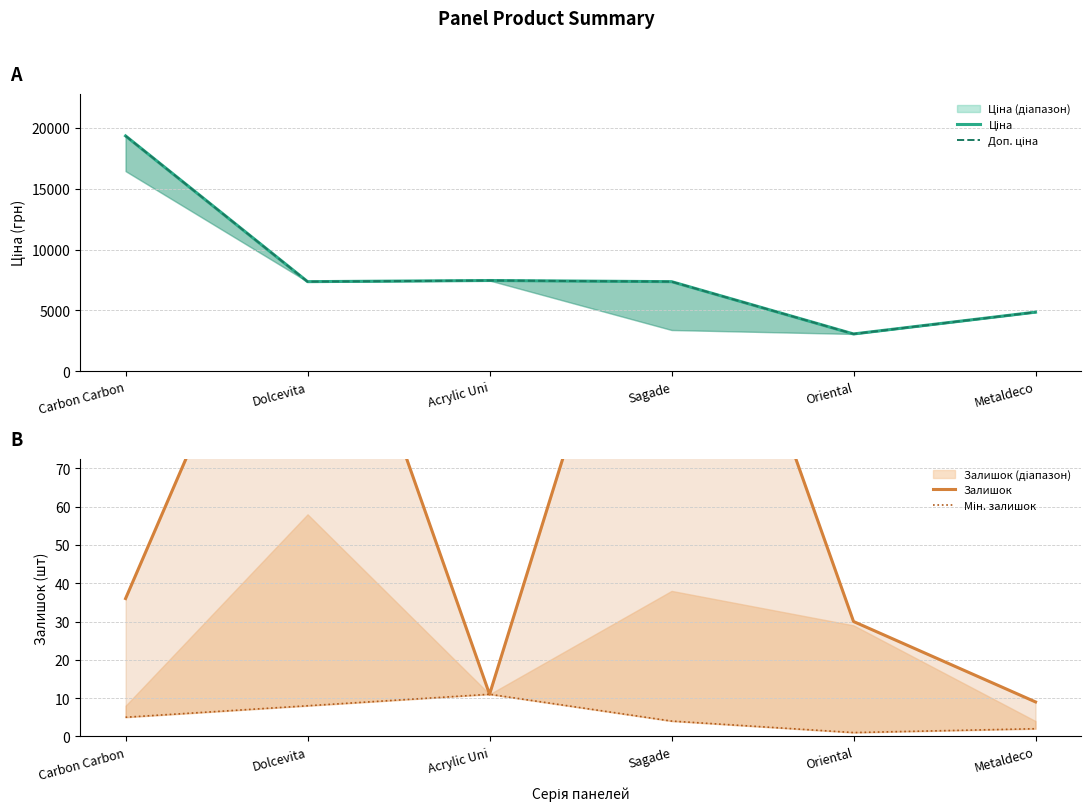

True or false: Залишок and Доп. ціна cross at least once.

False